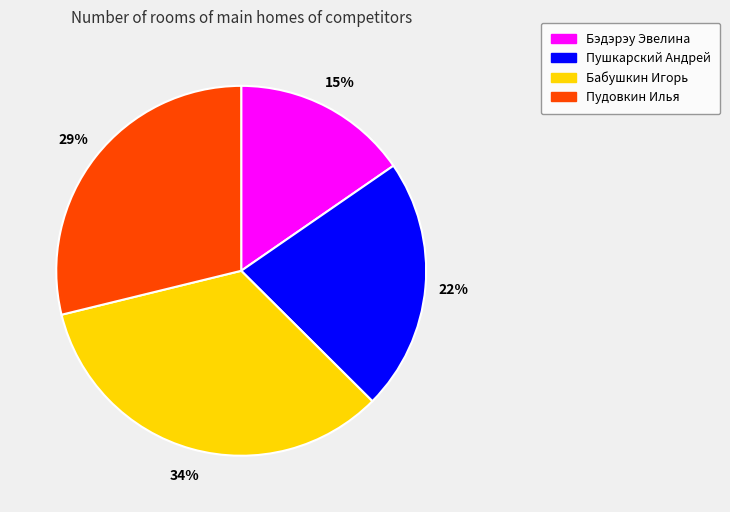

To the nearest percent, what is the average slice percentage?

25%